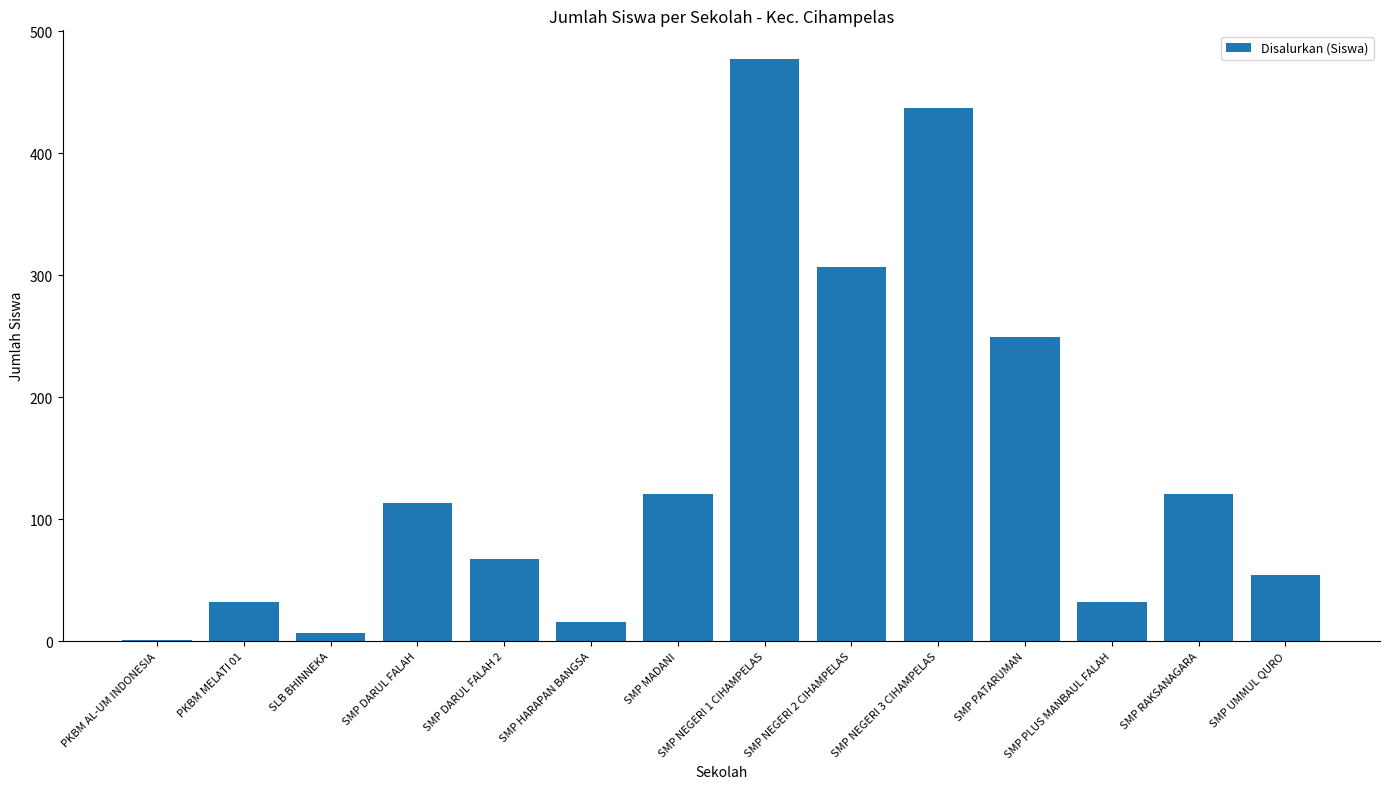

At which label is the value closest to 239?

SMP PATARUMAN